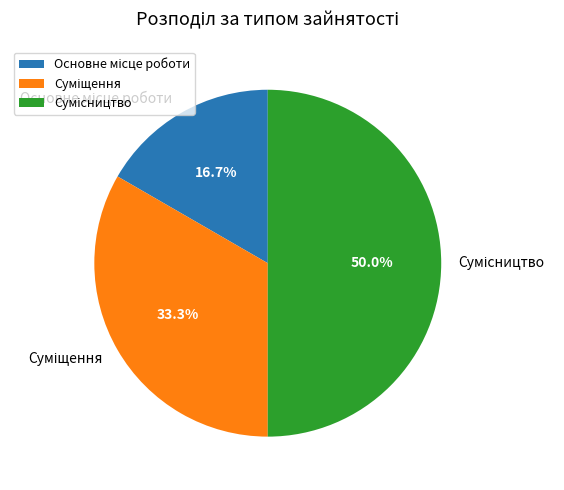

To the nearest percent, what is the difference between the largest and smallest slice percentages?

33%